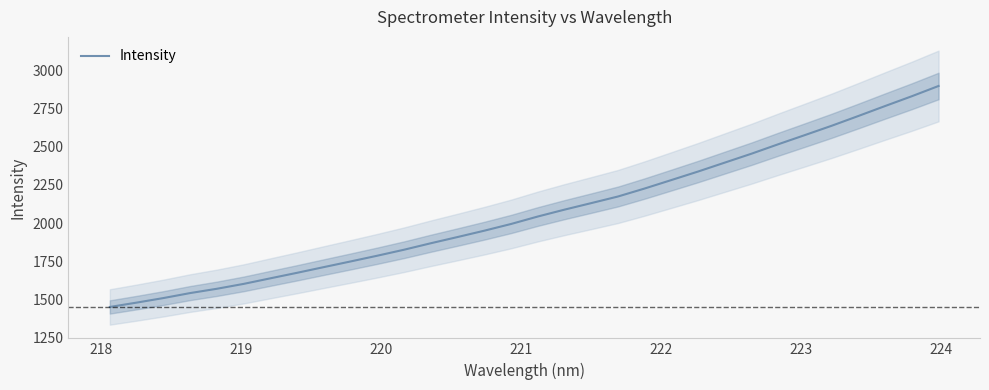

What is the sum of all values?

66314.4